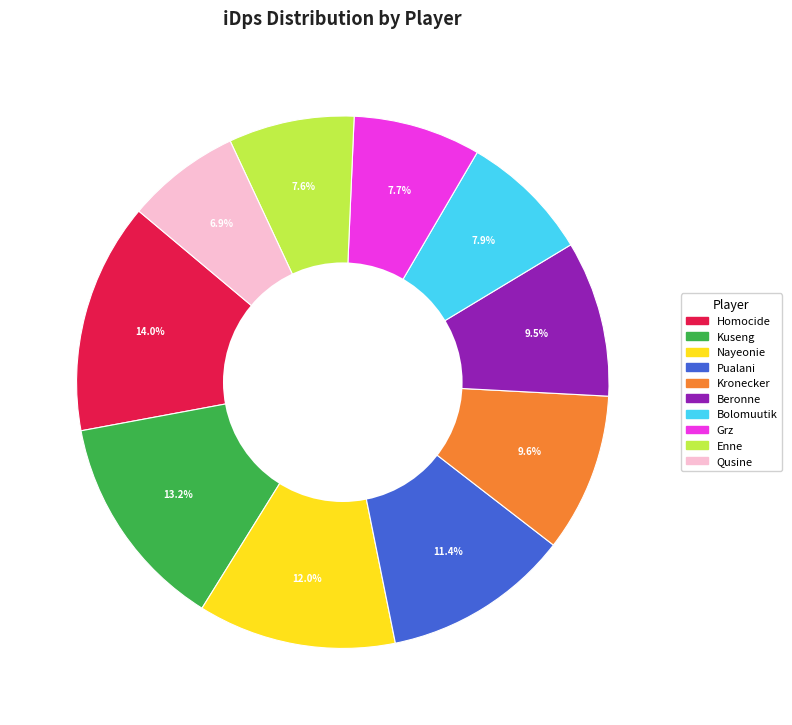

Does Homocide represent more than half of the total?

No